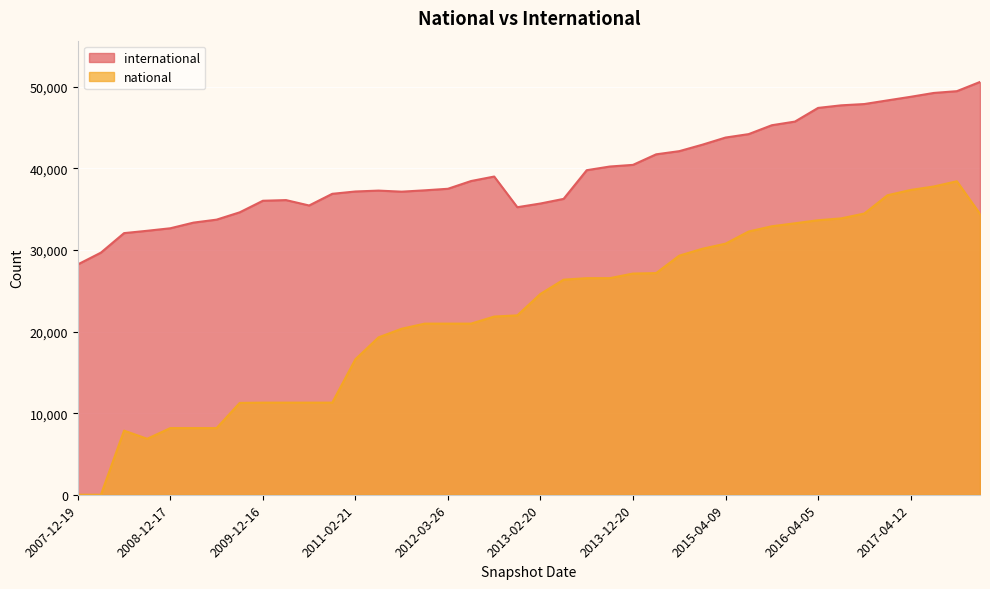

Rank the series by their average value, from lowest to highest.

national, international